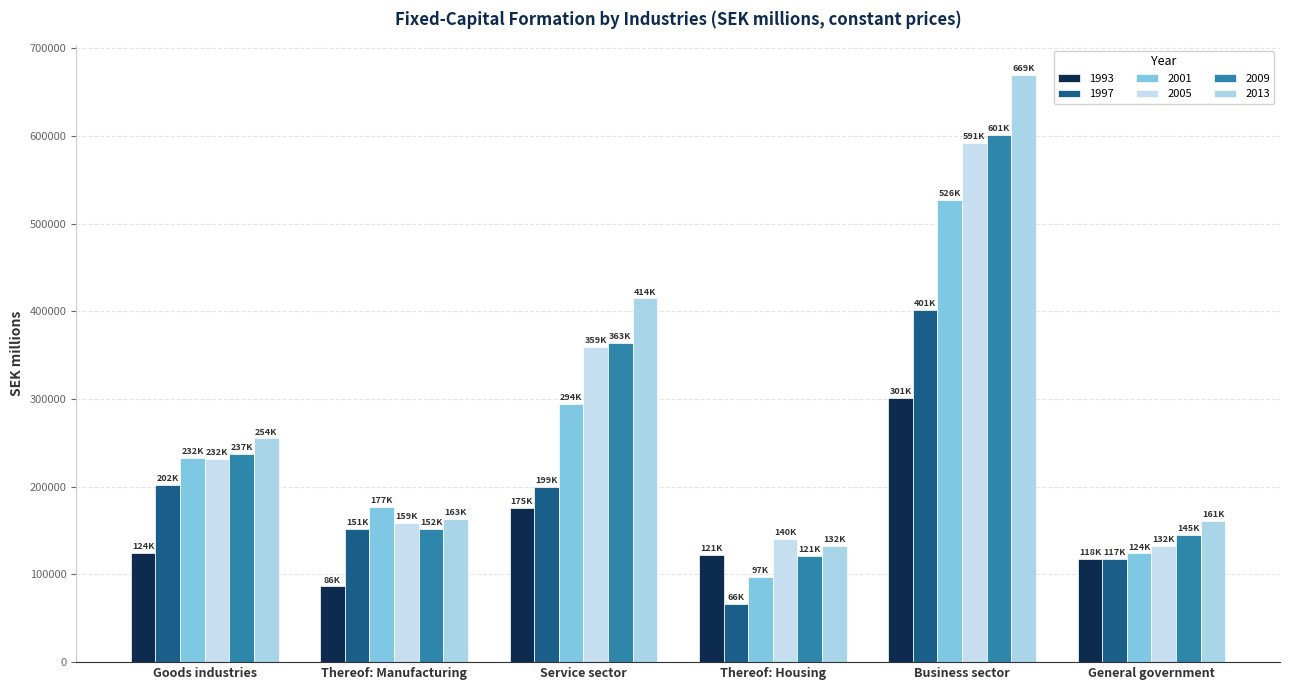

At which label does 1997 first exceed 199779?

Goods industries